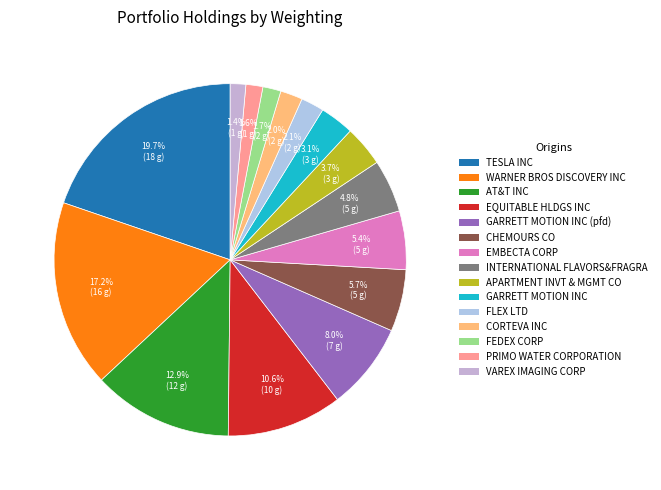

To the nearest percent, what portion does AT&T INC represent?

13%